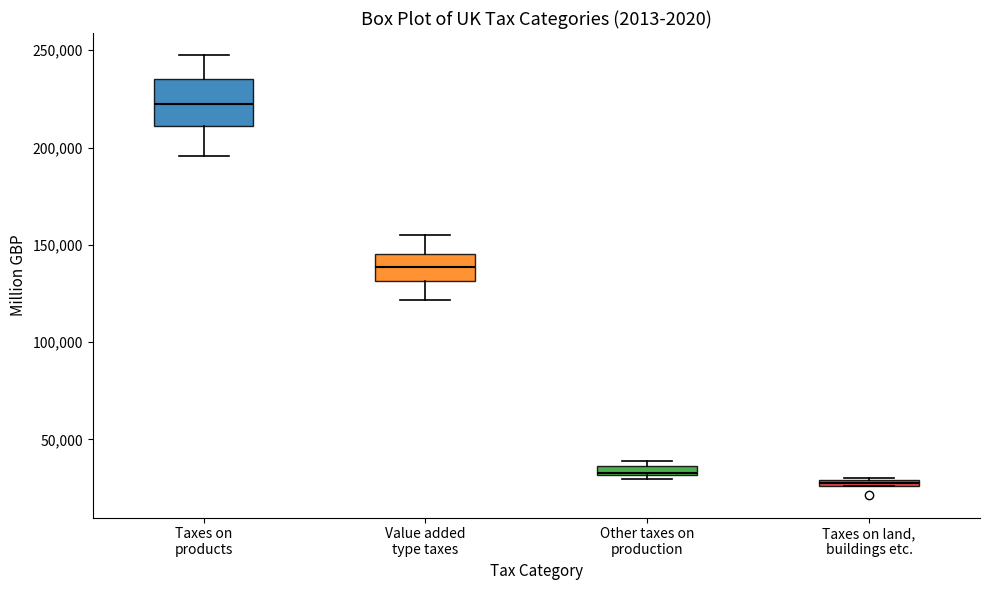

Which box is the tallest, from its lower edge to its upper edge?

Taxes on products